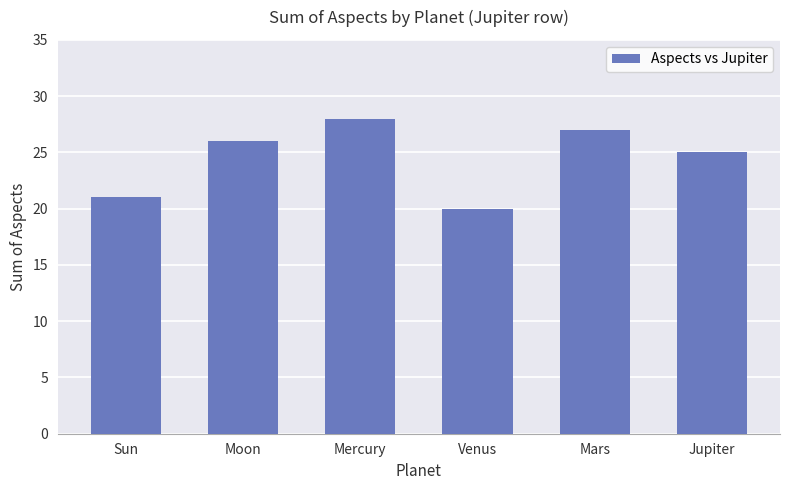

What position from the right is Mercury?

4